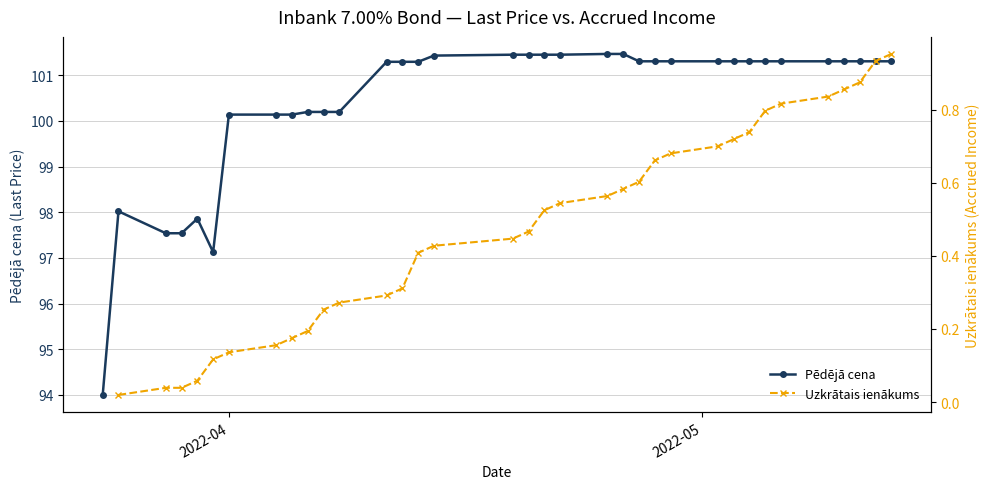

What is the minimum value for Pēdējā cena?

94.0